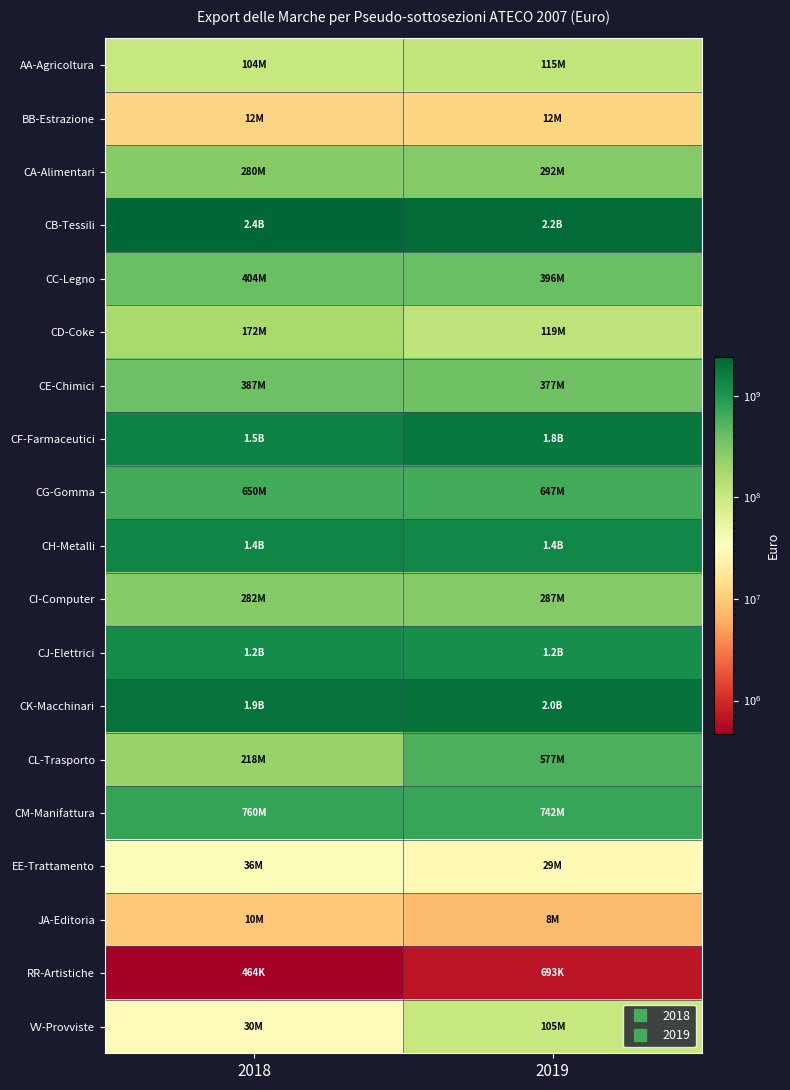

Reading left to right, what are all the values shown in this chart?

AA-Agricoltura: 2018=103936907	2019=115404379
BB-Estrazione: 2018=11687496	2019=11862562
CA-Alimentari: 2018=280046194	2019=291772668
CB-Tessili: 2018=2398359263	2019=2181036448
CC-Legno: 2018=403950337	2019=395559823
CD-Coke: 2018=172197717	2019=119152231
CE-Chimici: 2018=387008037	2019=376911191
CF-Farmaceutici: 2018=1456546635	2019=1756072508
CG-Gomma: 2018=650390215	2019=647349783
CH-Metalli: 2018=1361316918	2019=1351338303
CI-Computer: 2018=282318220	2019=287499251
CJ-Elettrici: 2018=1246741263	2019=1156755386
CK-Macchinari: 2018=1939171284	2019=1976358286
CL-Trasporto: 2018=217980002	2019=577054454
CM-Manifattura: 2018=760038516	2019=742307231
EE-Trattamento: 2018=35811174	2019=28880383
JA-Editoria: 2018=9614131	2019=7896820
RR-Artistiche: 2018=464226	2019=693230
VV-Provviste: 2018=30055873	2019=105326122